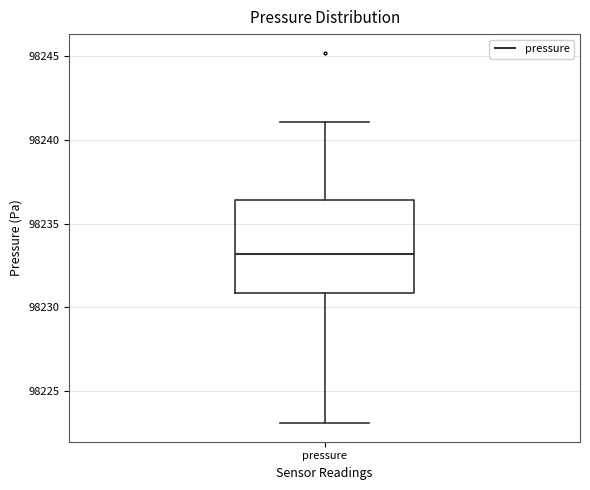

Transcribe this box plot: give where the median line is, the range the box spans, and where the two whiskers end, as read against the y-axis. The values are not printed on the chart, so give them approximately, as read against the axis.

median 98233.0, box 98231.0 to 98236.5, whiskers 98223.0 to 98241.0